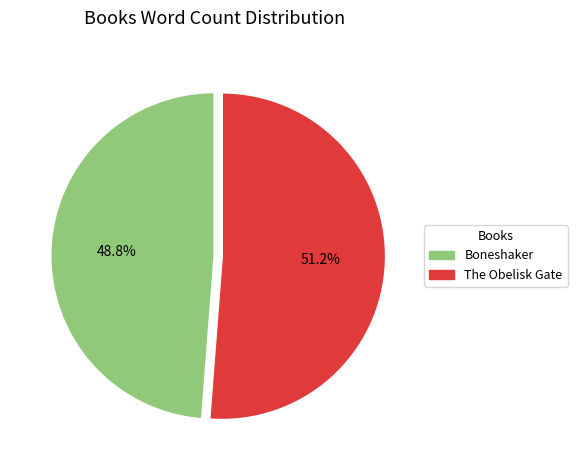

Rank the categories by value from highest to lowest.

The Obelisk Gate, Boneshaker